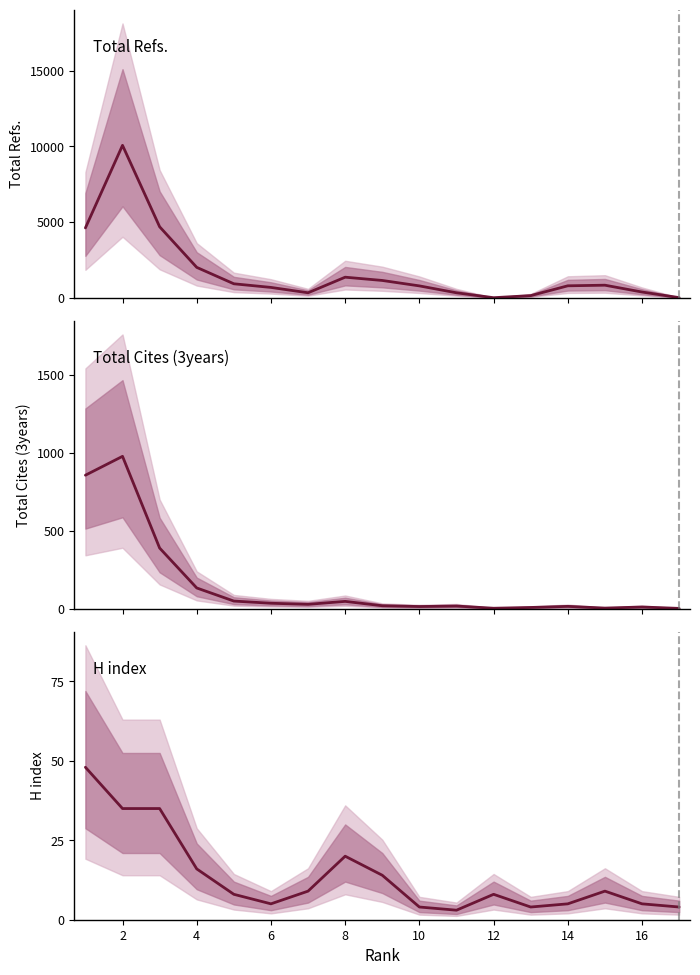

How many lines are shown in the chart?

3